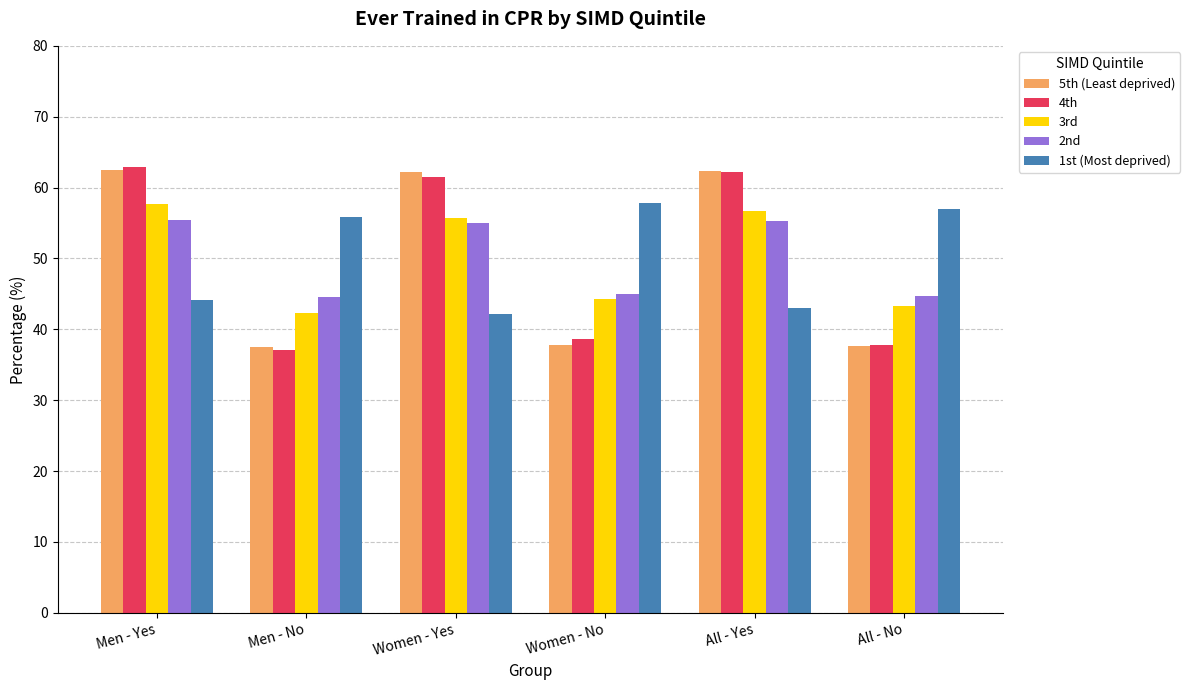

The value of 3rd at Men - No is 12.6. True or false?

False